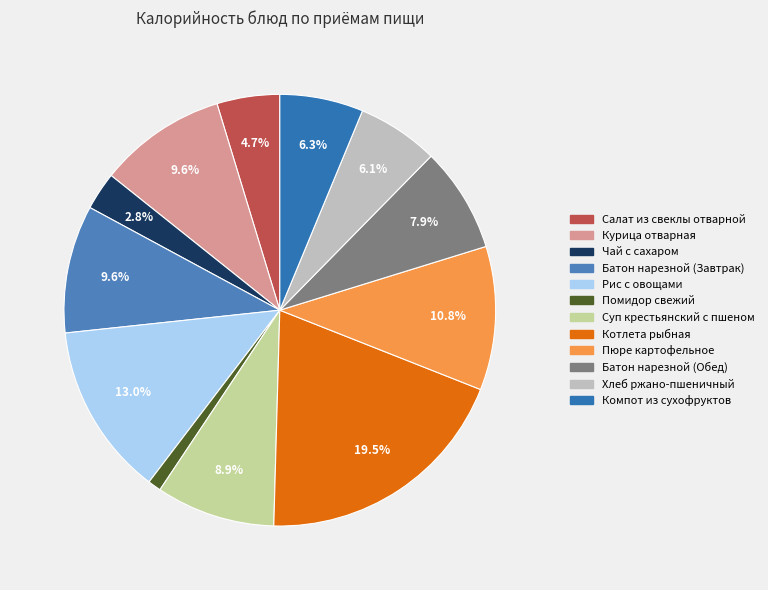

Which has a higher value, Суп крестьянский с пшеном or Курица отварная?

Курица отварная